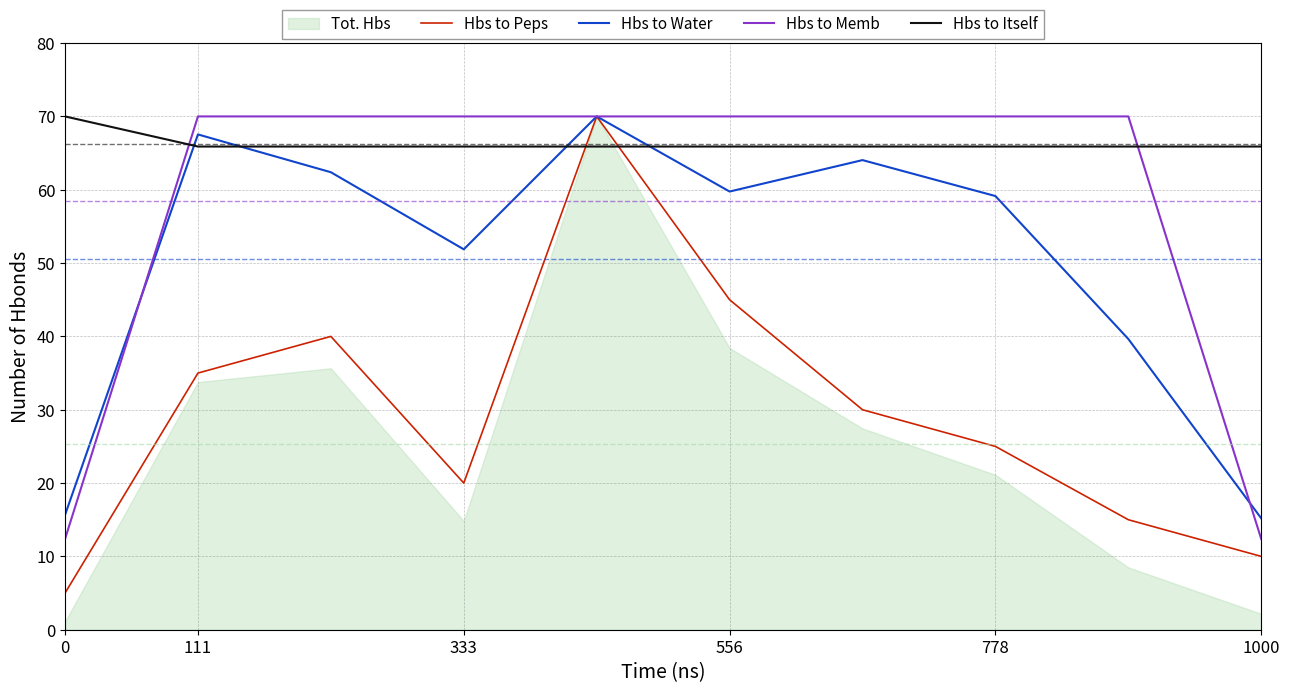

What is the spread (max minus min) of values at 8?

55.0